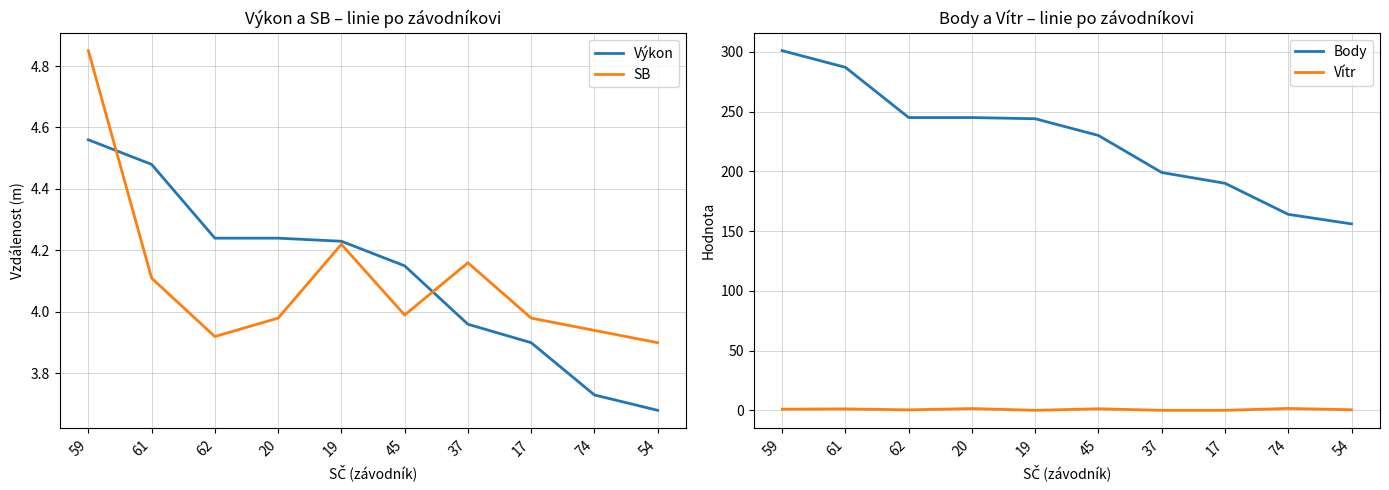

At how many categories does at least one series exceed 140?

10